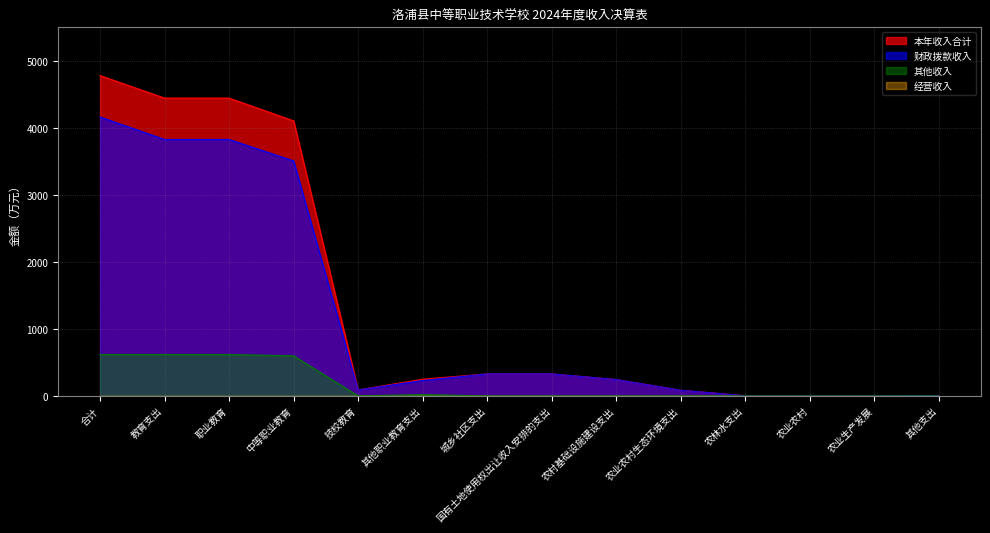

How many positive values does the 其他收入 series have?

5